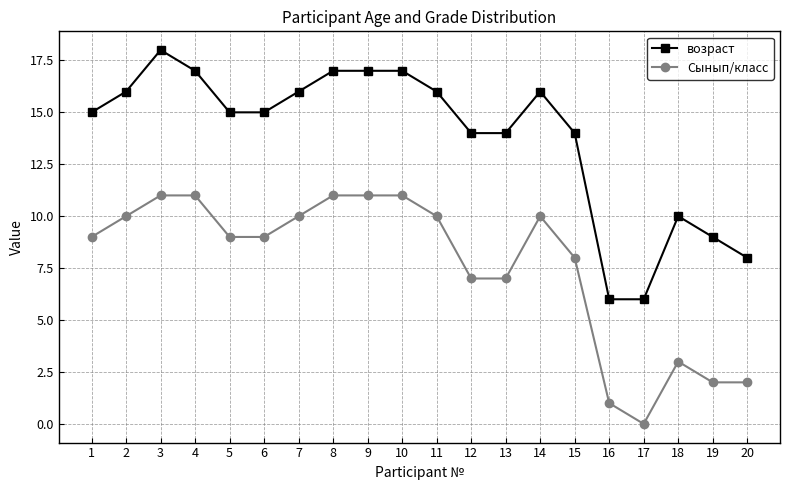

True or false: возраст and Сынып/класс cross at least once.

False